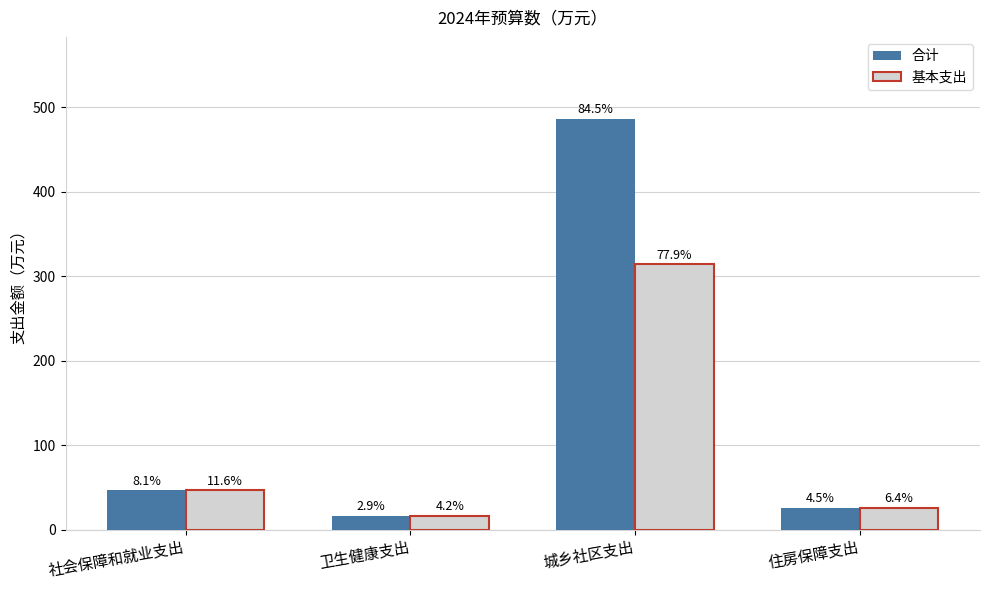

What are all the series names shown in the legend?

合计, 基本支出